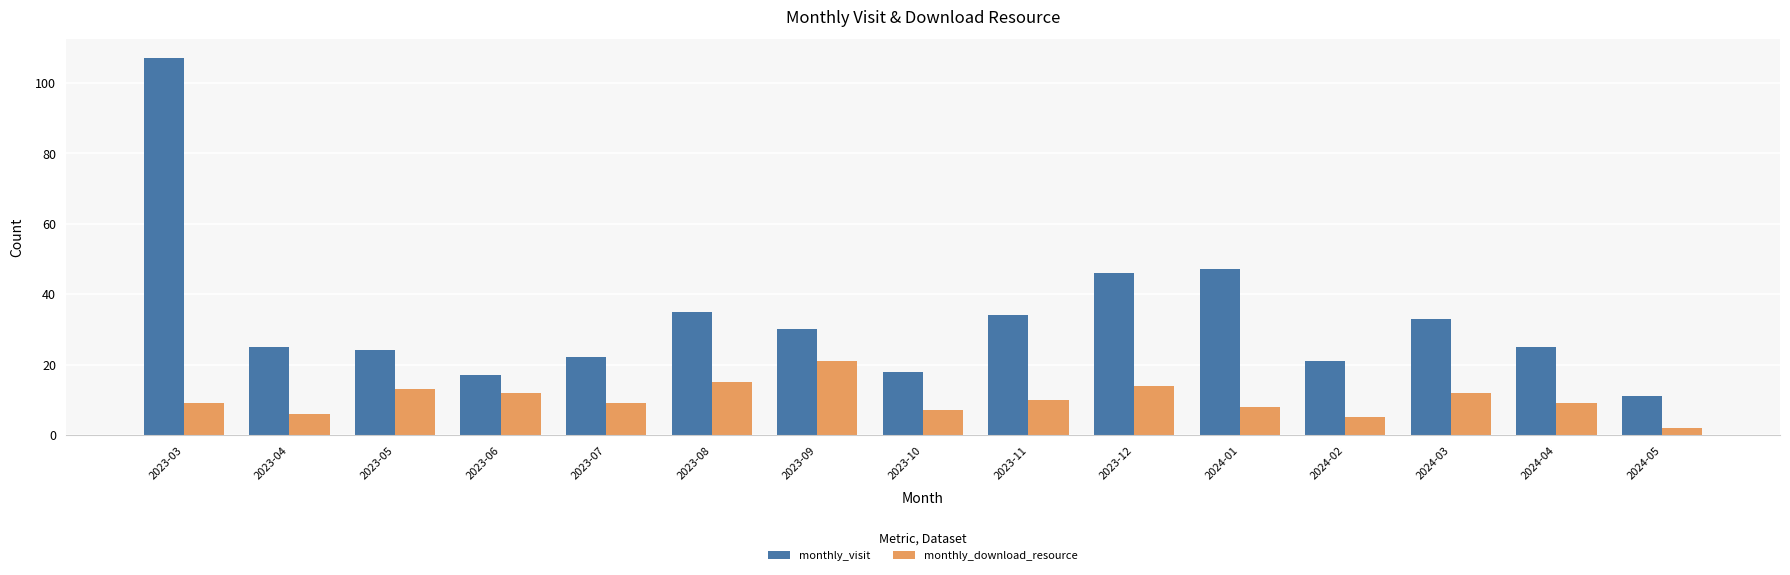

What is the difference between the highest and lowest values at 2023-05?

11